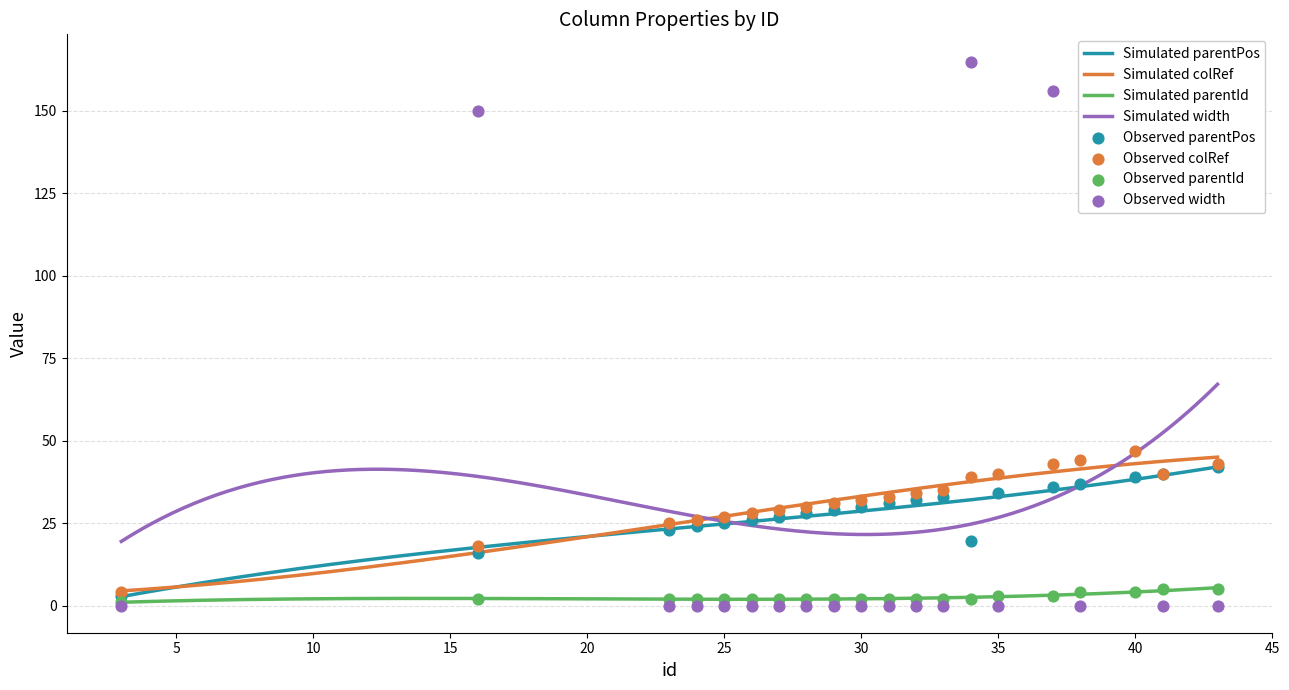

Which series has the largest total across all categories?

colRef